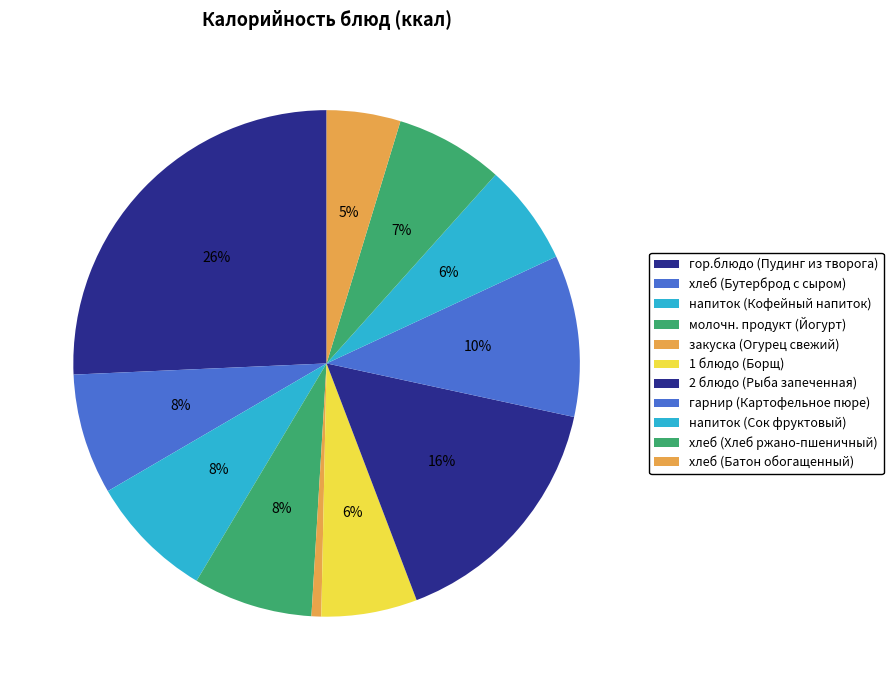

How many slices are in this pie chart?

11